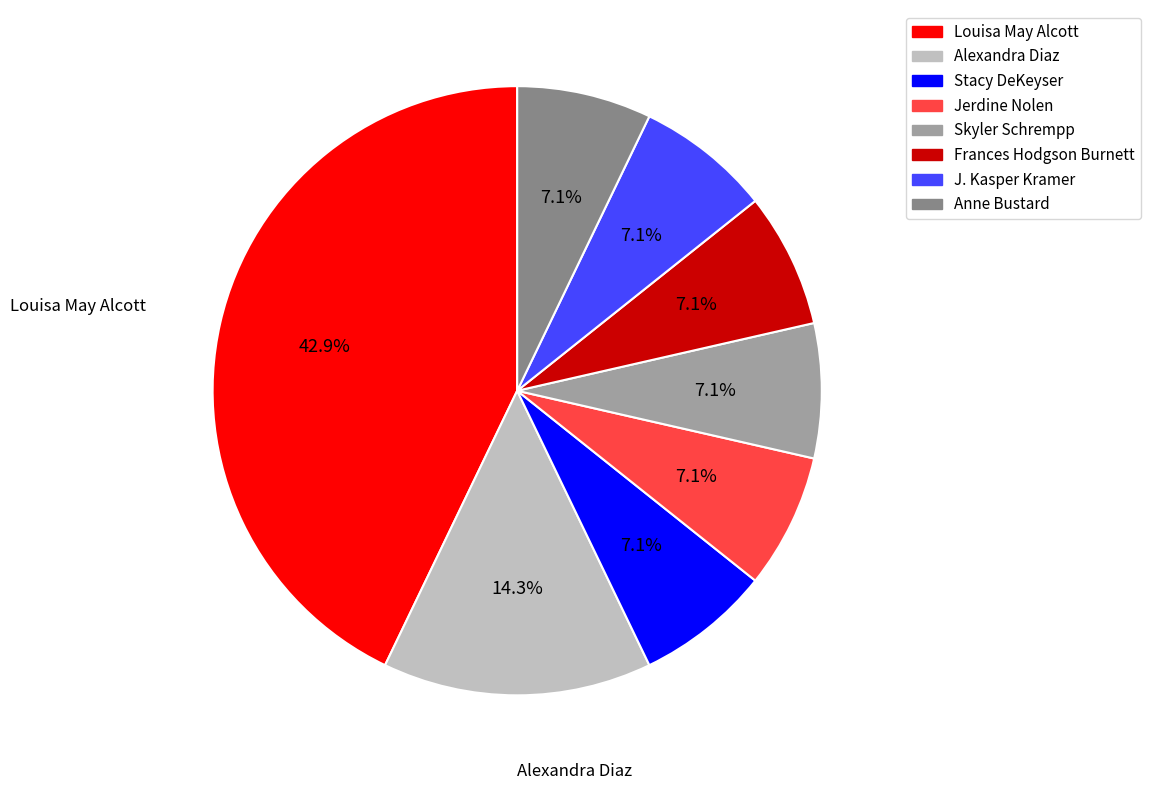

Is there any slice that represents more than half of the pie?

No